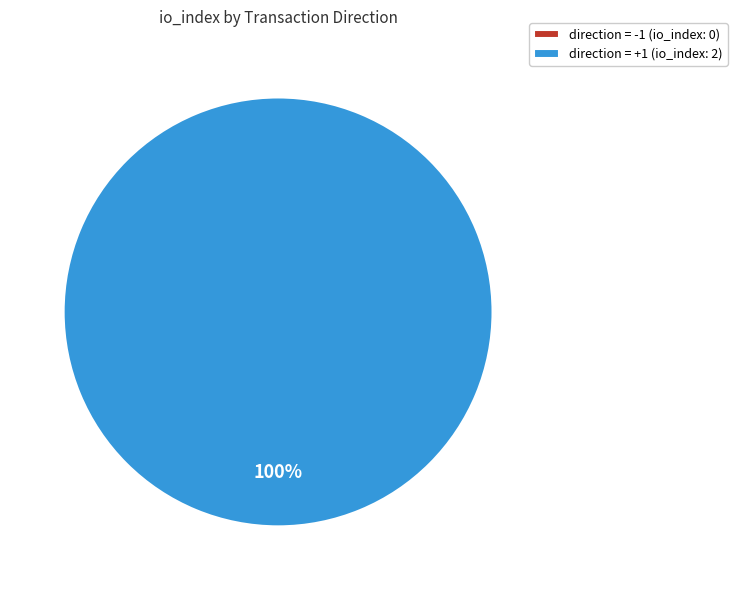

What is the change in value from tx_type=Regular, direction=-1 to tx_type=Regular, direction=1?

+2